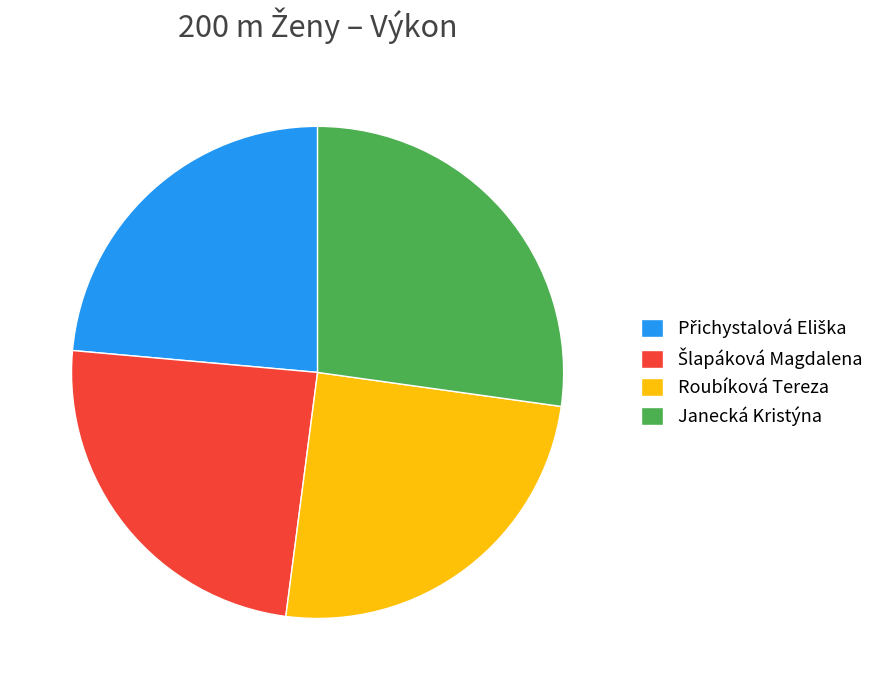

What is the largest slice in the pie chart?

Janecká Kristýna